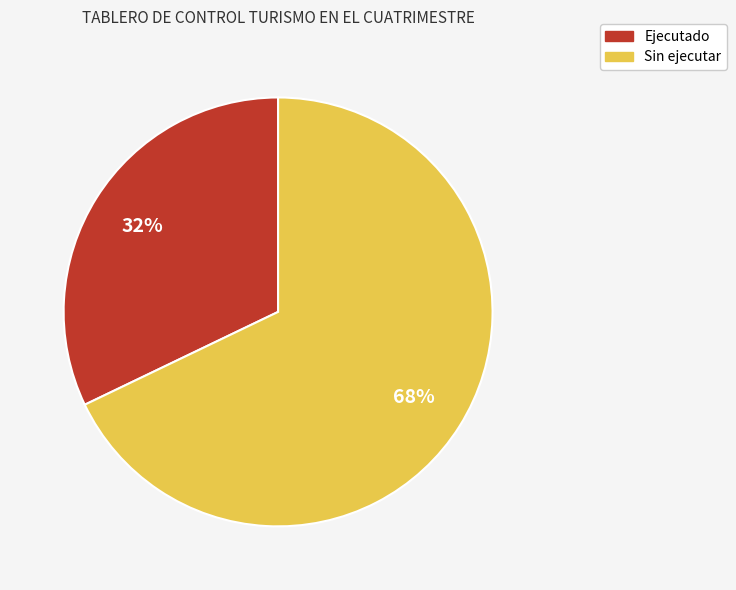

To the nearest percent, what percentage of the pie is Ejecutado?

32%